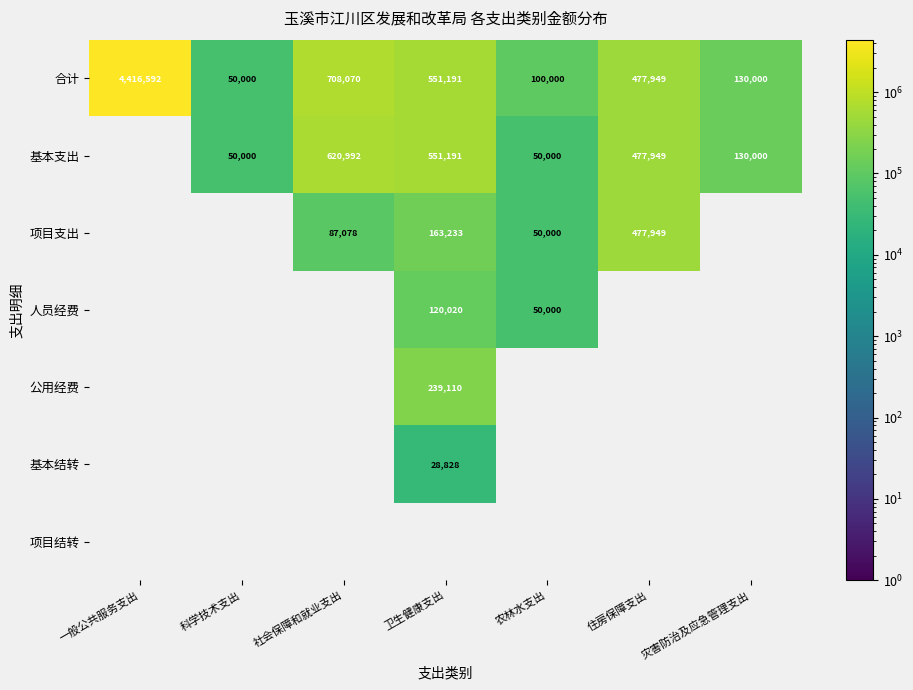

Which has a higher value, 科学技术支出 or 社会保障和就业支出?

社会保障和就业支出